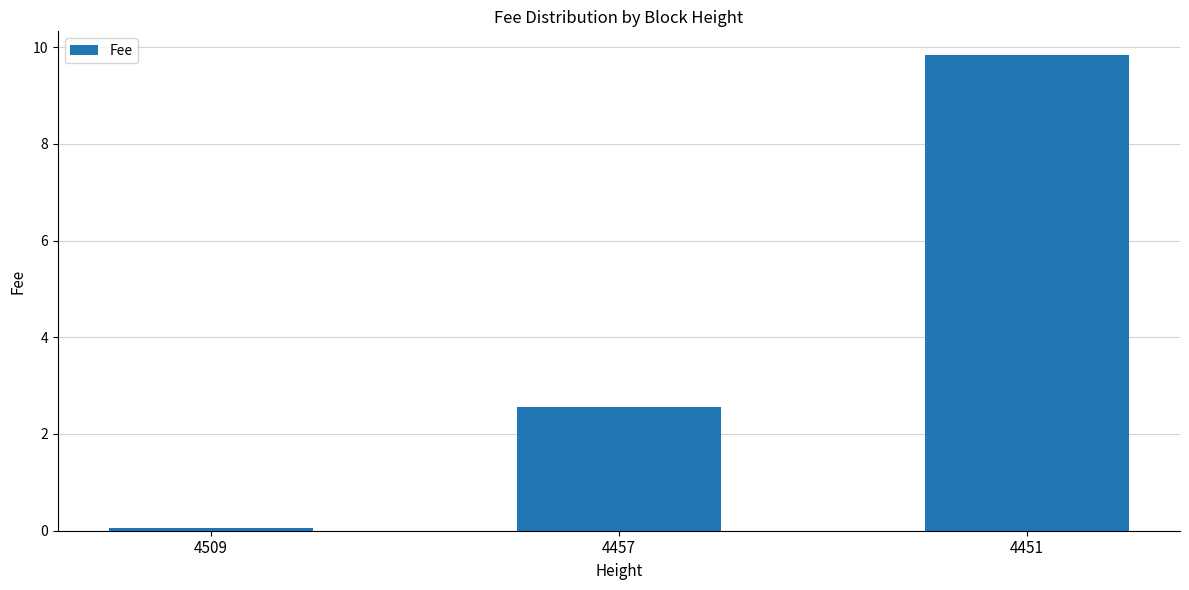

List the labels in order of value, smallest first.

4509, 4457, 4451